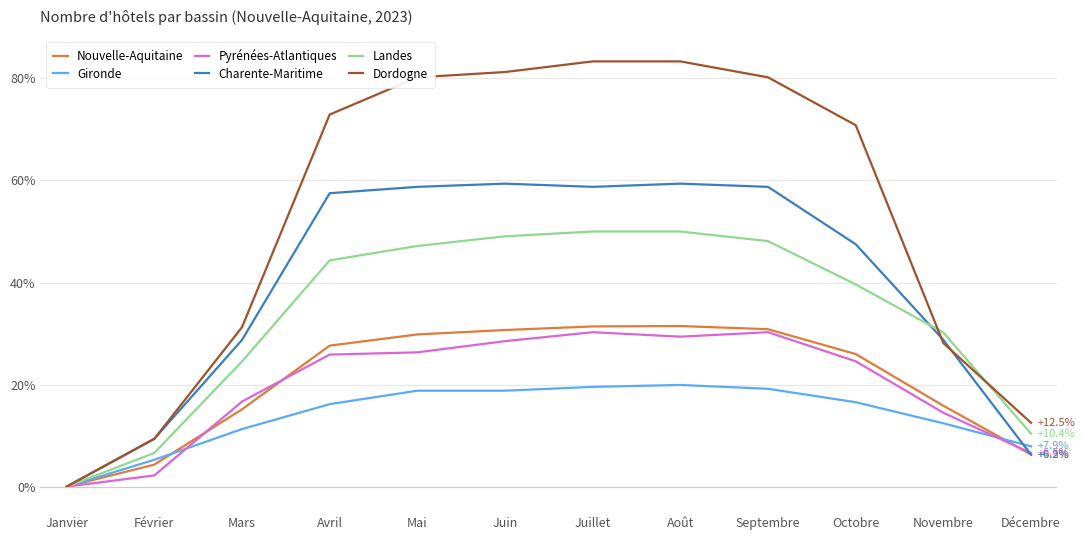

True or false: Dordogne has a value of 30.3 at Mai.

False